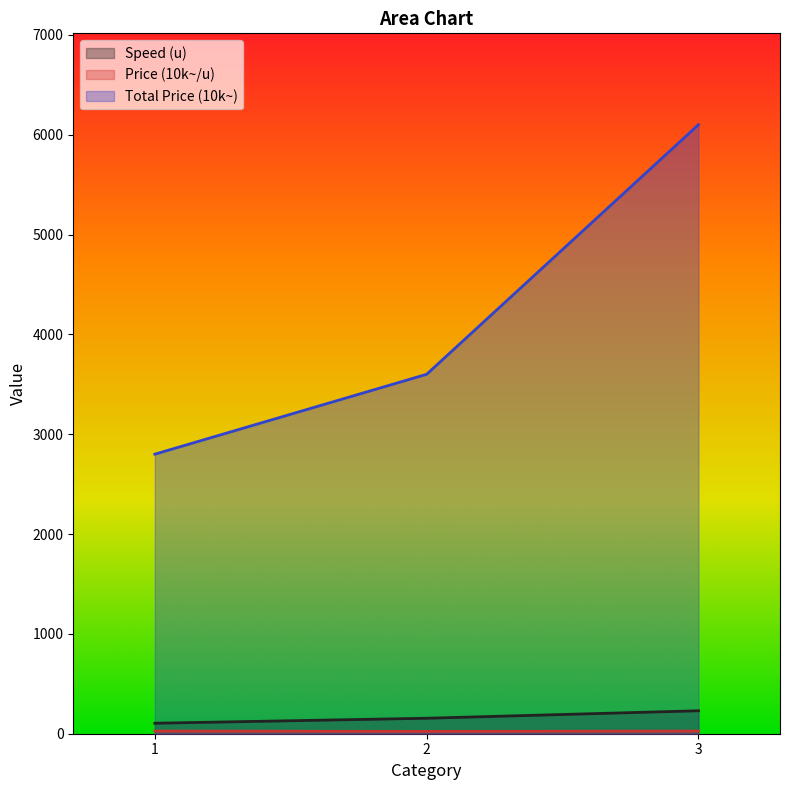

What are all the series names shown in the legend?

Speed (u), Price (10k~/u), Total Price (10k~)